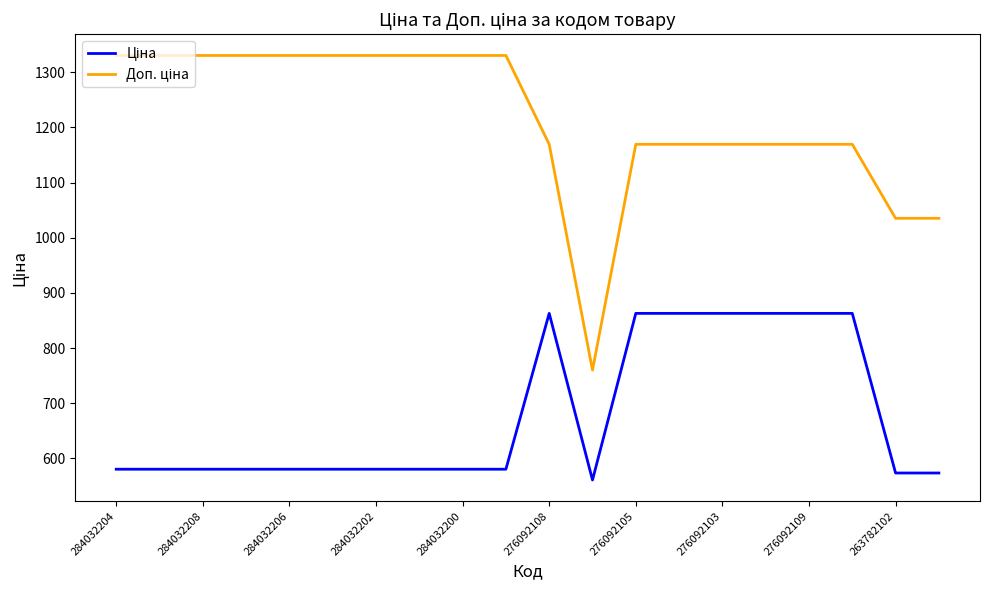

What is the minimum value shown in the chart?

560.8